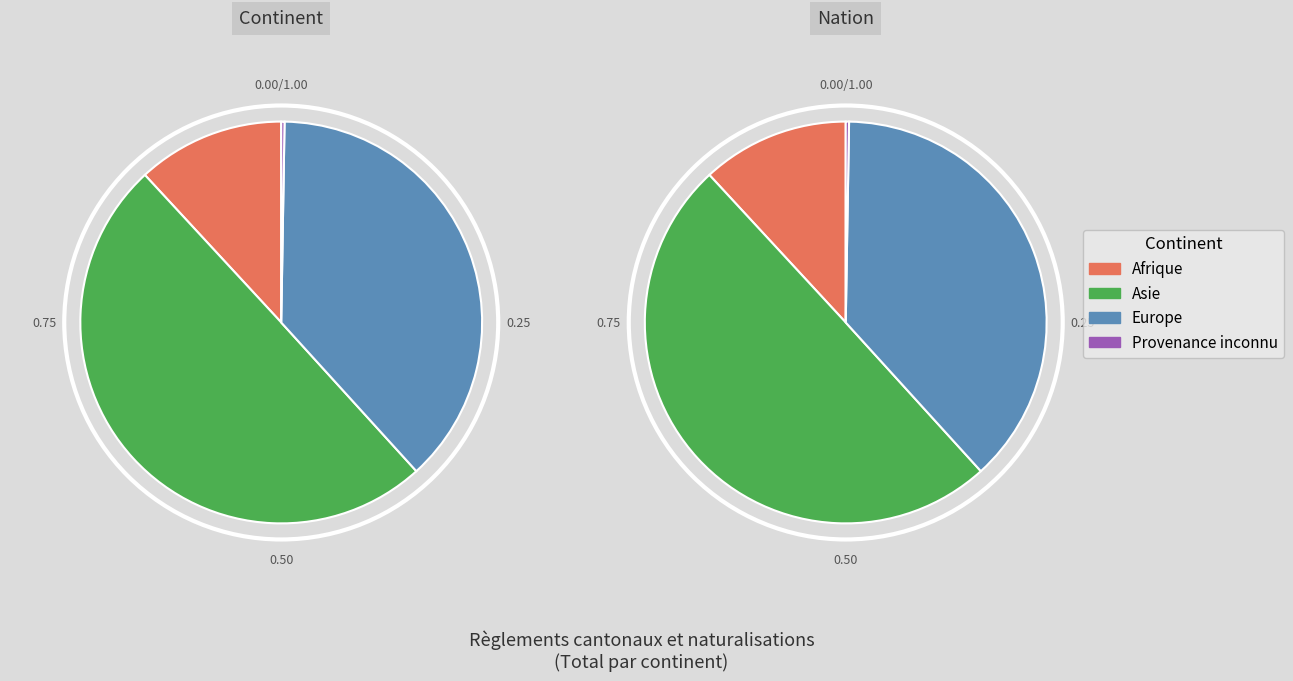

True or false: Europe accounts for 38% of the total.

True